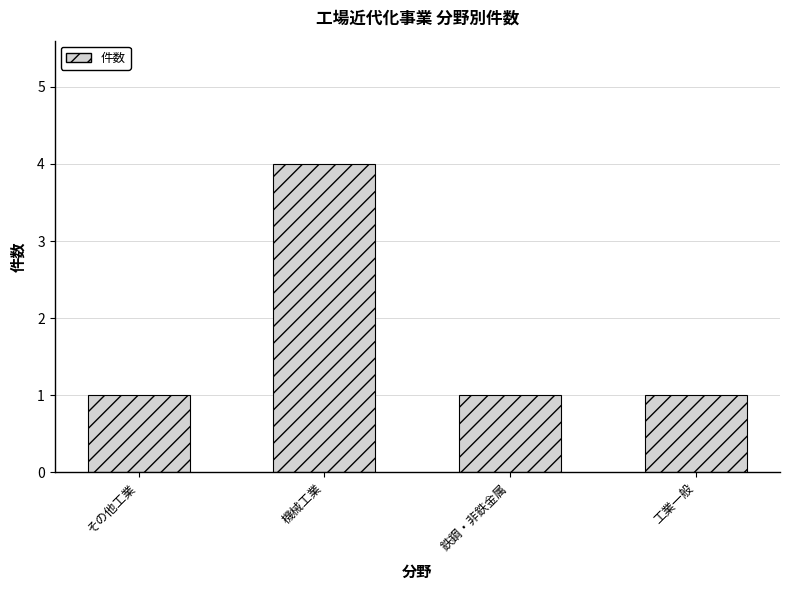

What is the label of the 4th bar from the left?

工業一般